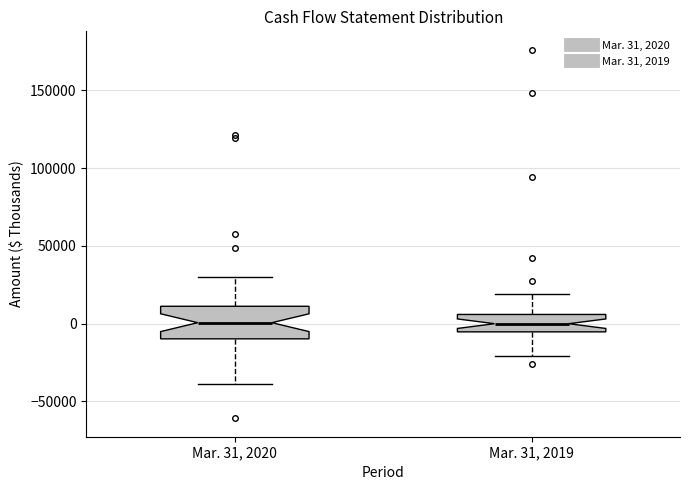

Reading left to right, transcribe this box plot: for each box, give where its median line is, the range the box spans, and where its two whiskers end, as read against the y-axis. The values are not printed on the chart, so give them approximately, as read against the axis.

Mar. 31, 2020: median 0, box -10000 to 10000, whiskers -40000 to 30000
Mar. 31, 2019: median 0, box -5000 to 5000, whiskers -20000 to 20000